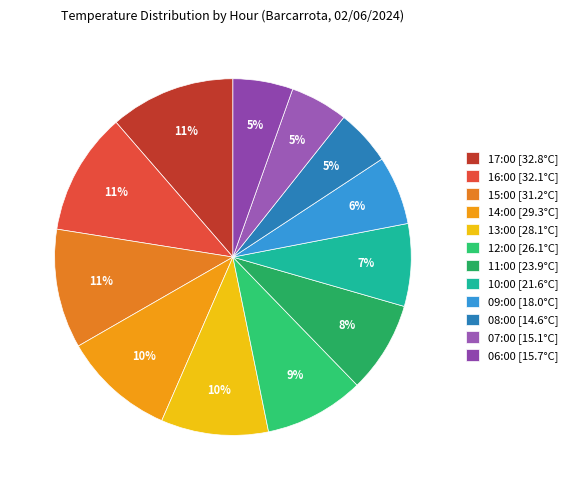

Count the number of slices in the pie.

12